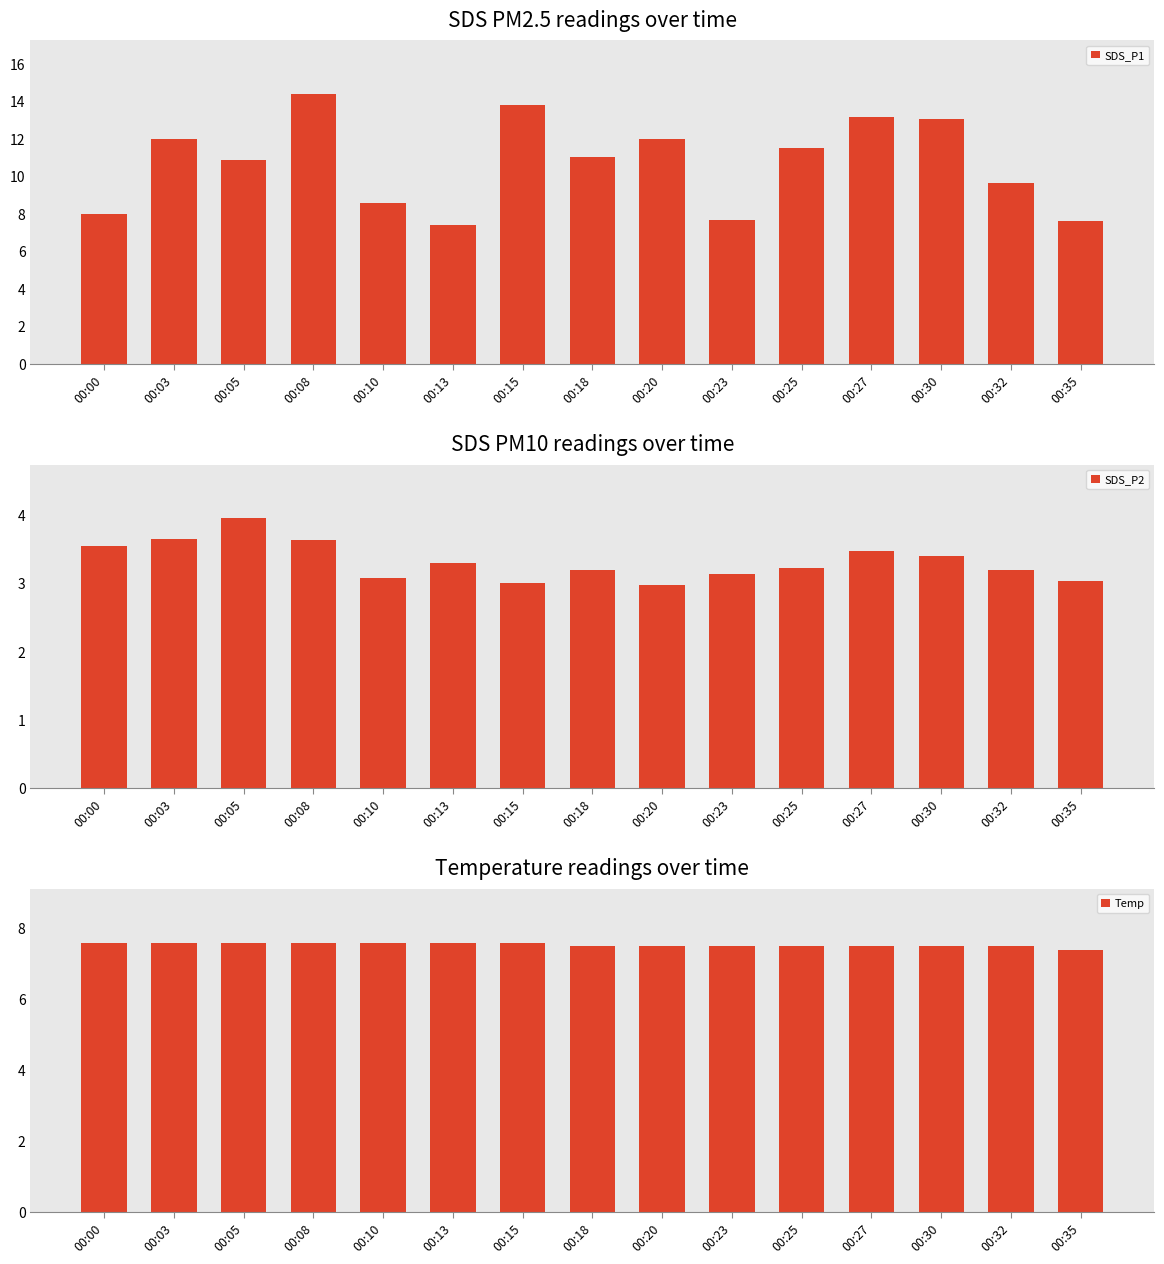

Rank the categories by SDS_P1 value from highest to lowest.

00:08, 00:15, 00:27, 00:30, 00:03, 00:20, 00:25, 00:18, 00:05, 00:32, 00:10, 00:00, 00:23, 00:35, 00:13